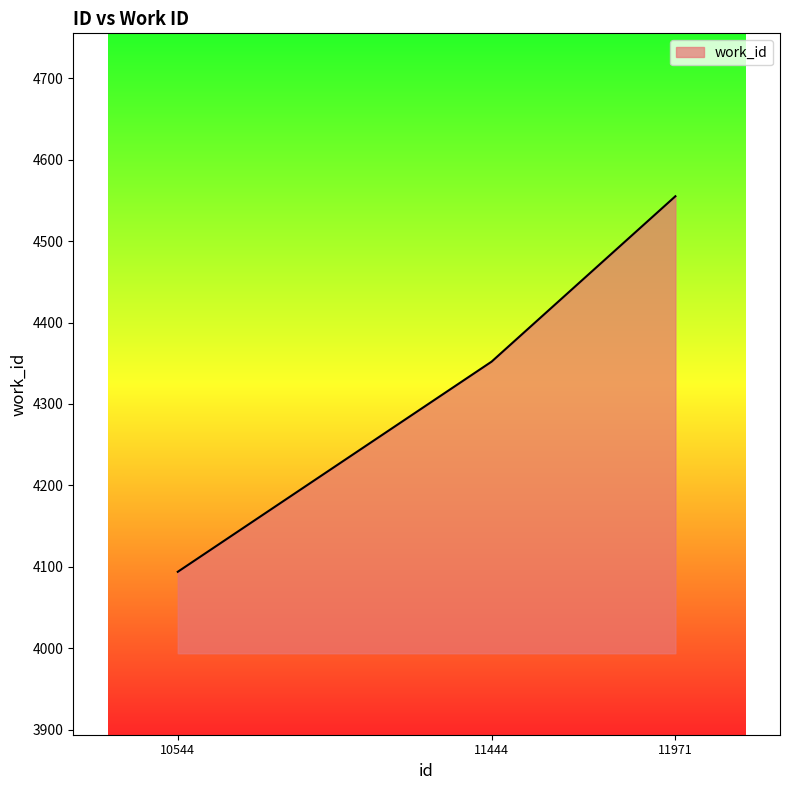

How many lines are shown in the chart?

1